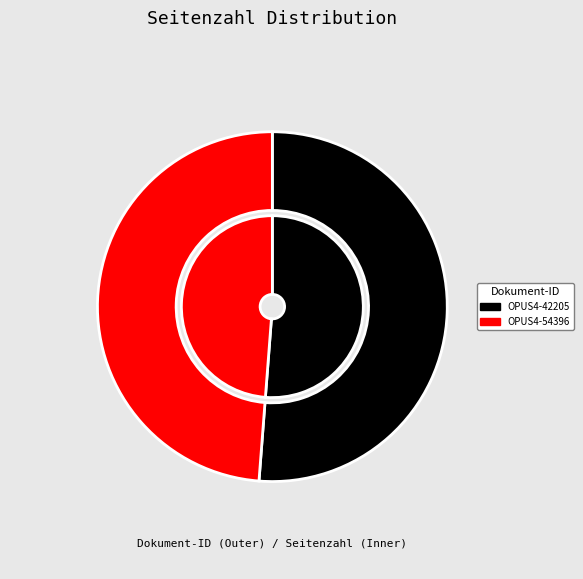

Is OPUS4-54396 the majority of the pie?

No